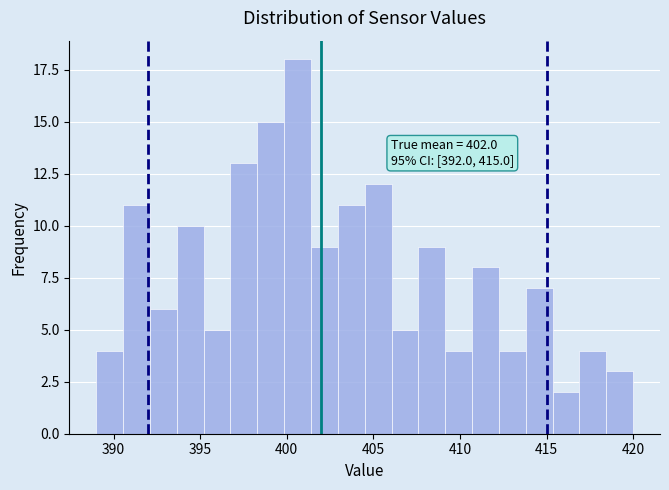

Read against the x-axis, roughly where is the centre of the tallest bar?

400.5